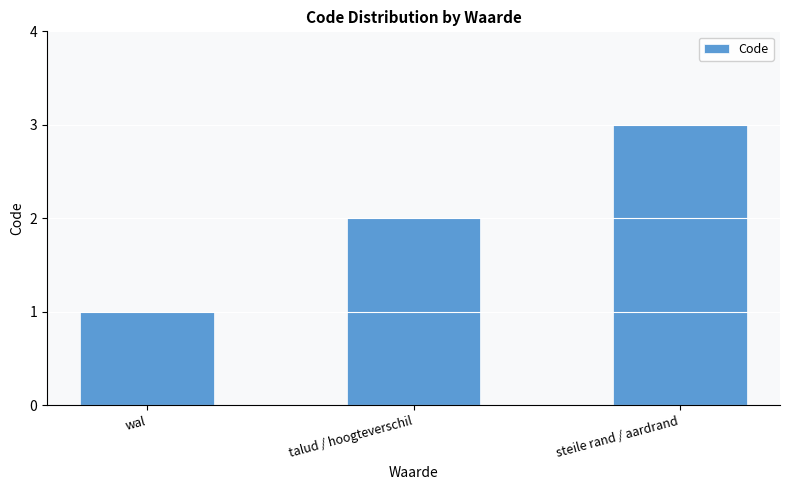

What is the value of the 2nd bar from the left?

2